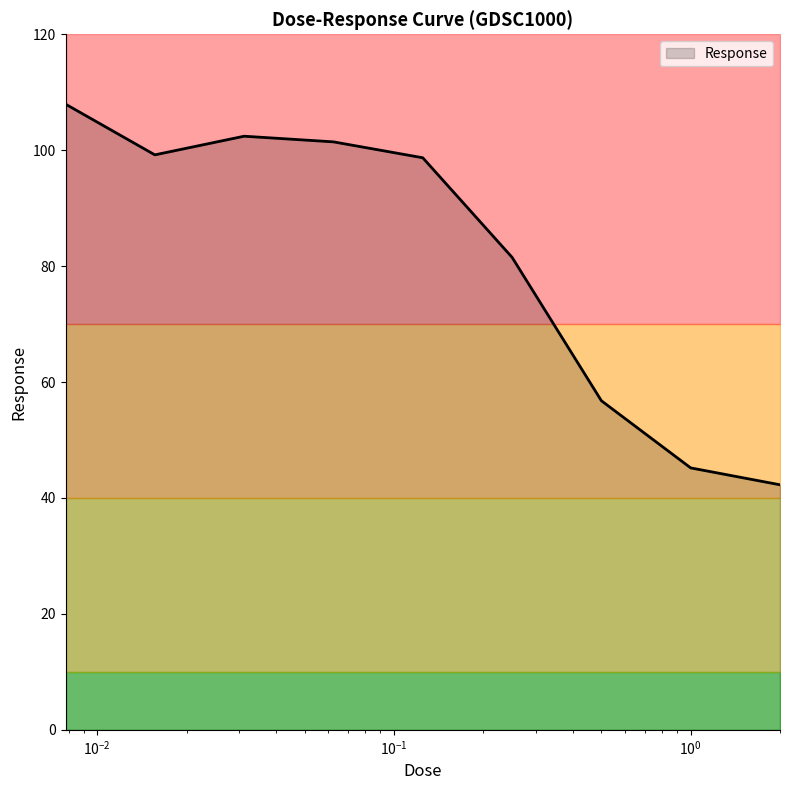

Rank the categories by value from highest to lowest.

0.0078125, 0.03125, 0.0625, 0.015625, 0.125, 0.25, 0.5, 1.0, 2.0